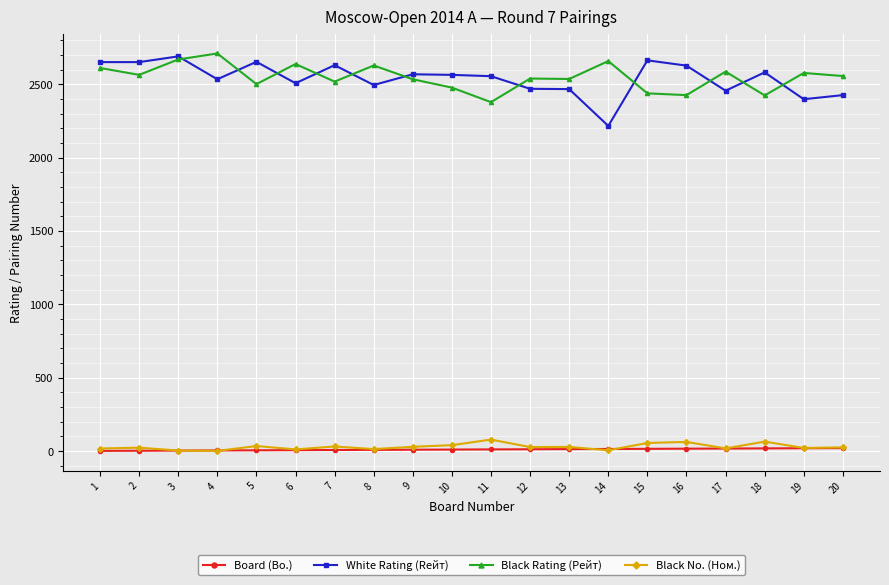

True or false: Black Rating (Рейт) has more than 1 interior local peaks.

True